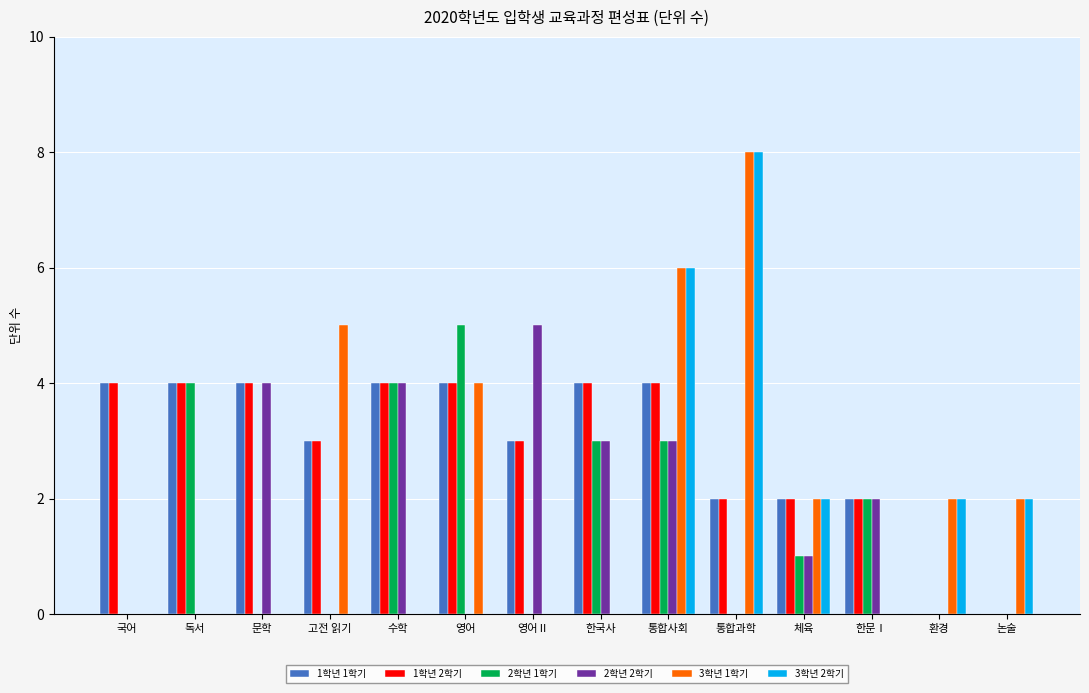

How many categories are shown in the chart?

14